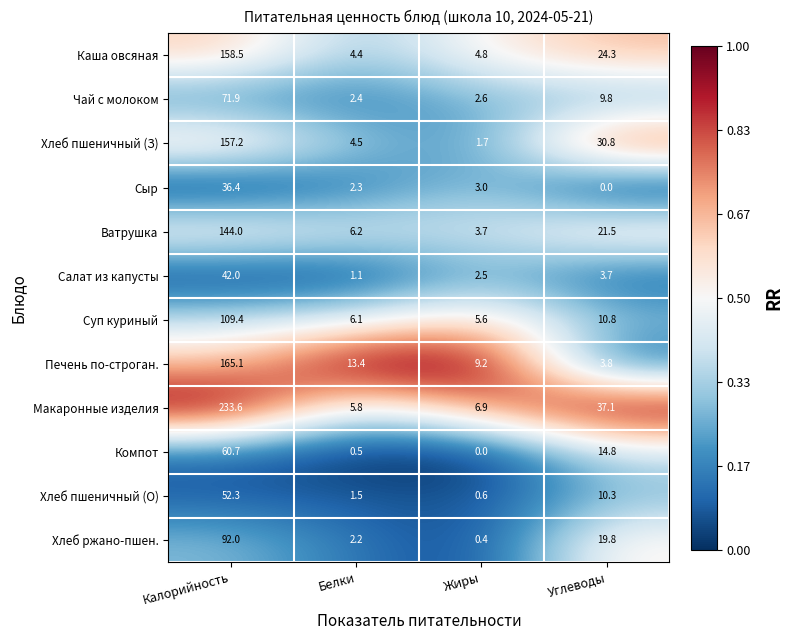

What is the difference between the maximum and minimum values in the Хлеб пшеничный (О) series?

51.7